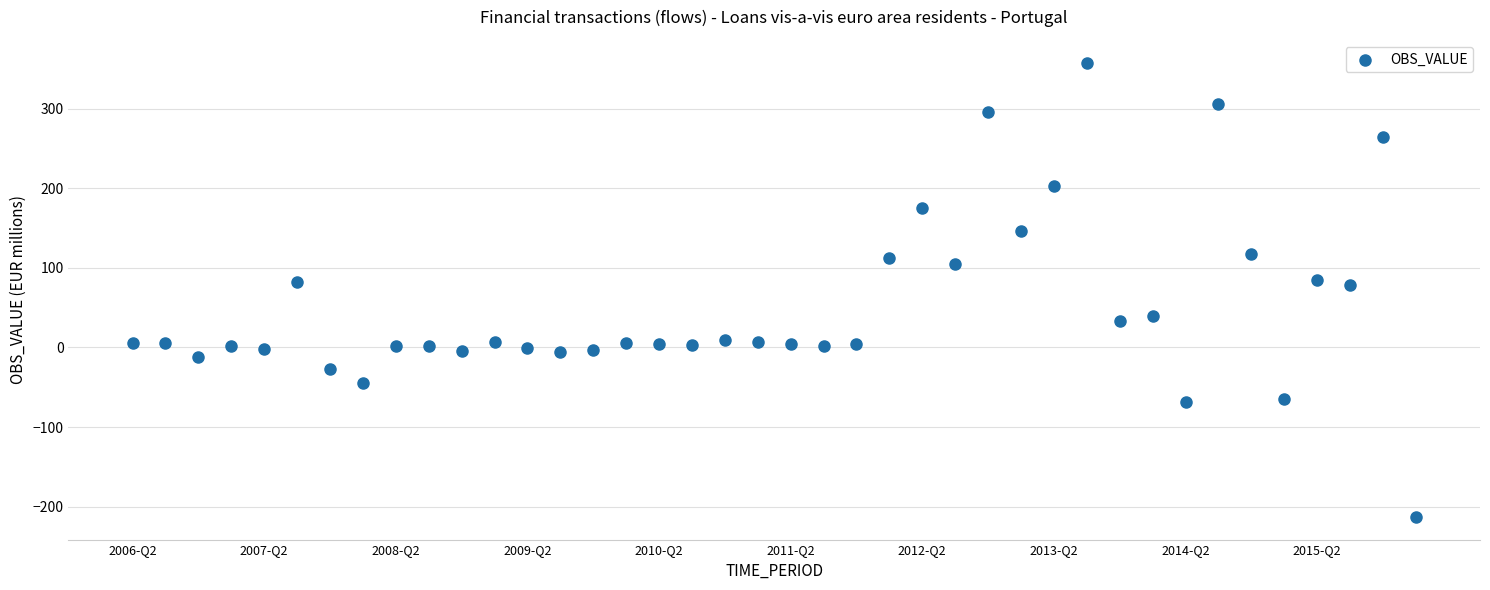

How many points are shown in the scatter plot?

40